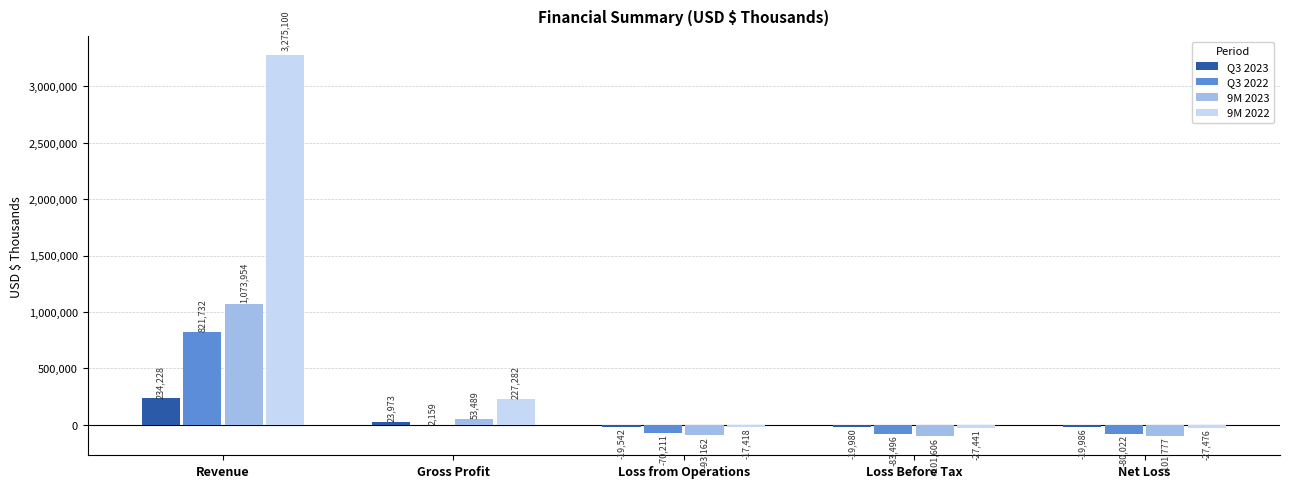

Which series changed the most between Revenue and Gross Profit?

9M 2022